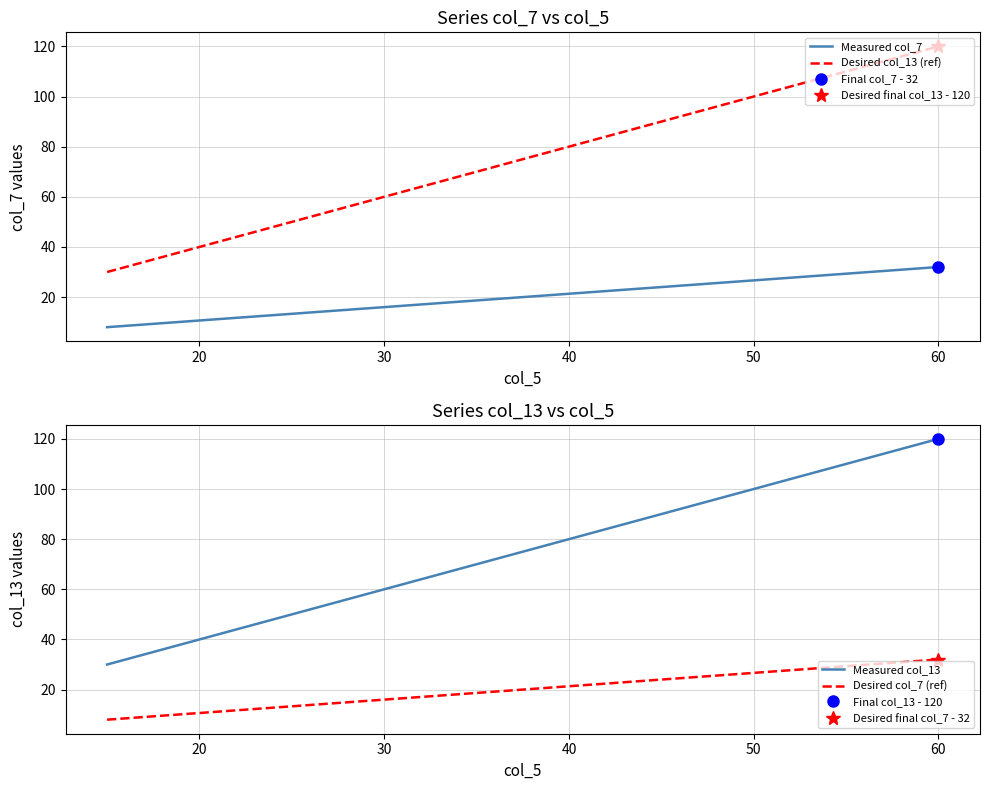

Which series has the largest range (max minus min)?

Desired col_13 (ref)